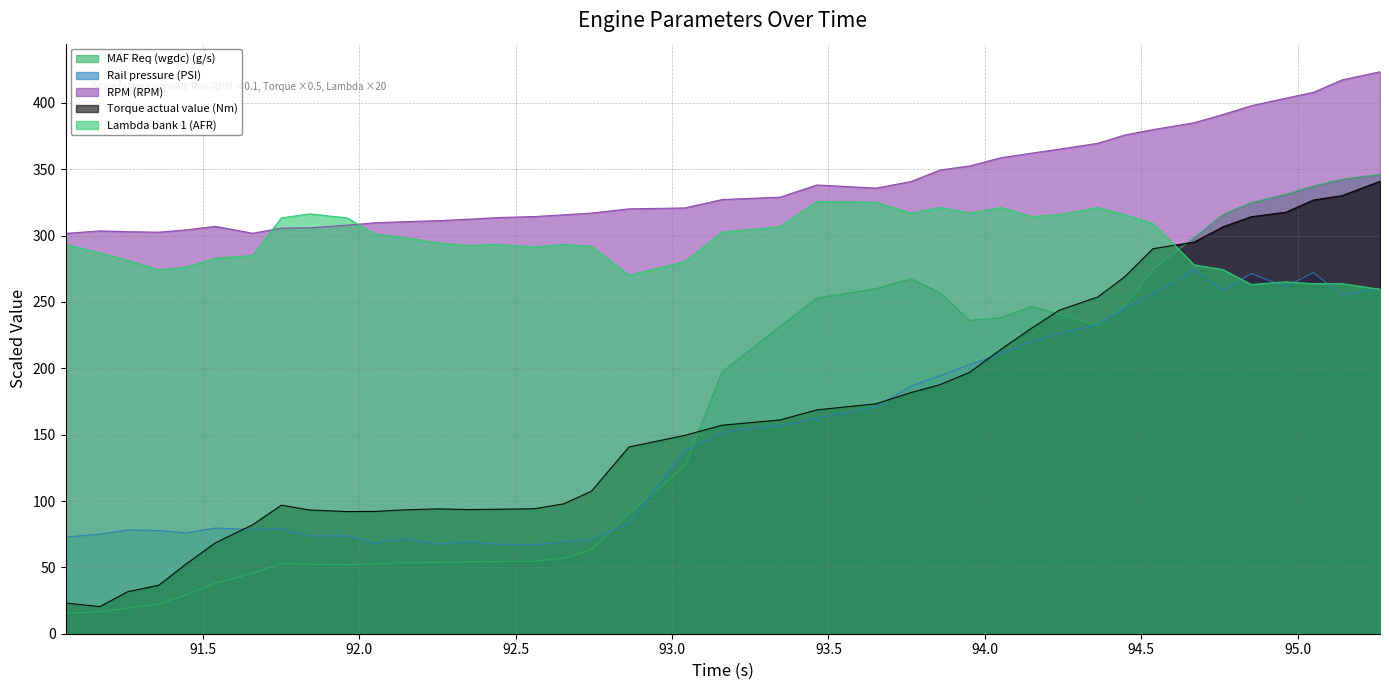

What is the label of the 4th point from the left?

91.359